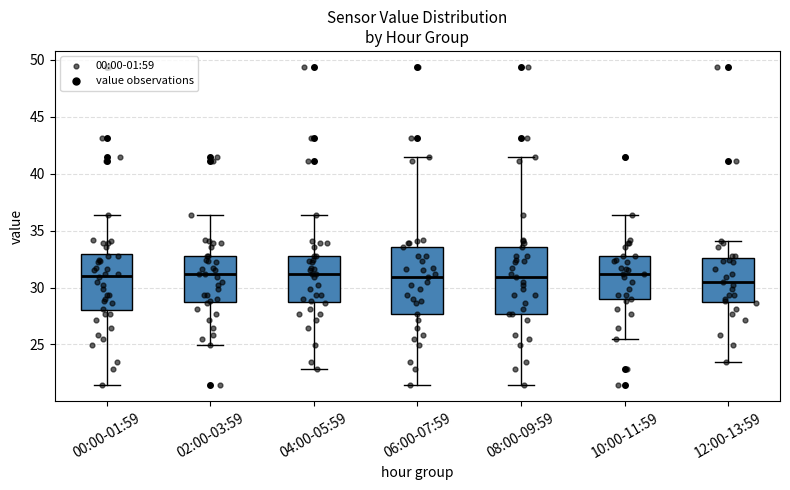

Reading left to right, transcribe this box plot: for each box, give where its median line is, the range the box spans, and where its two whiskers end, as read against the y-axis. The values are not printed on the chart, so give them approximately, as read against the axis.

00:00-01:59: median 31.0, box 28.0 to 33.0, whiskers 21.5 to 36.5
02:00-03:59: median 31.0, box 28.5 to 33.0, whiskers 25.0 to 36.5
04:00-05:59: median 31.0, box 28.5 to 33.0, whiskers 23.0 to 36.5
06:00-07:59: median 31.0, box 27.5 to 33.5, whiskers 21.5 to 41.5
08:00-09:59: median 31.0, box 27.5 to 33.5, whiskers 21.5 to 41.5
10:00-11:59: median 31.0, box 29.0 to 33.0, whiskers 25.5 to 36.5
12:00-13:59: median 30.5, box 28.5 to 32.5, whiskers 23.5 to 34.0